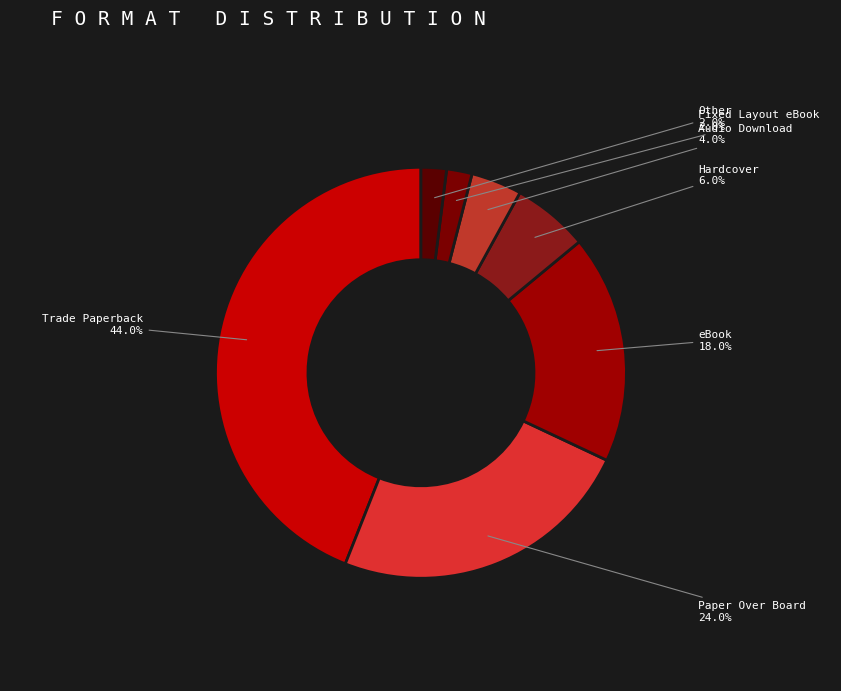

To the nearest percent, what is the difference between the Paper Over Board and eBook slice percentages?

6%